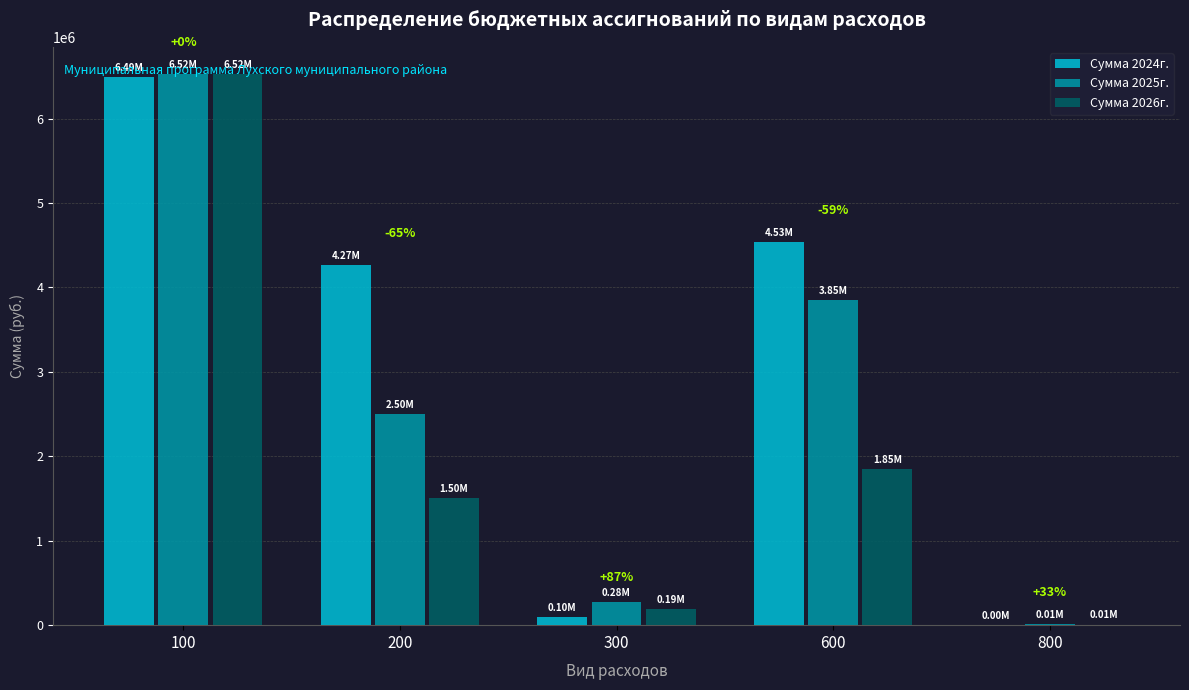

The Сумма 2024г. series shows 2582274.8 at 200. True or false?

False